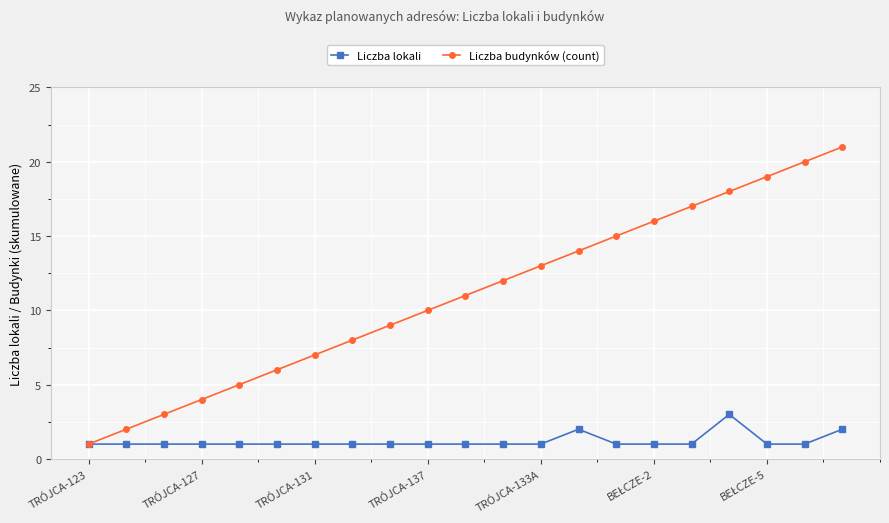

Which series has the largest total across all categories?

Liczba budynków (count)